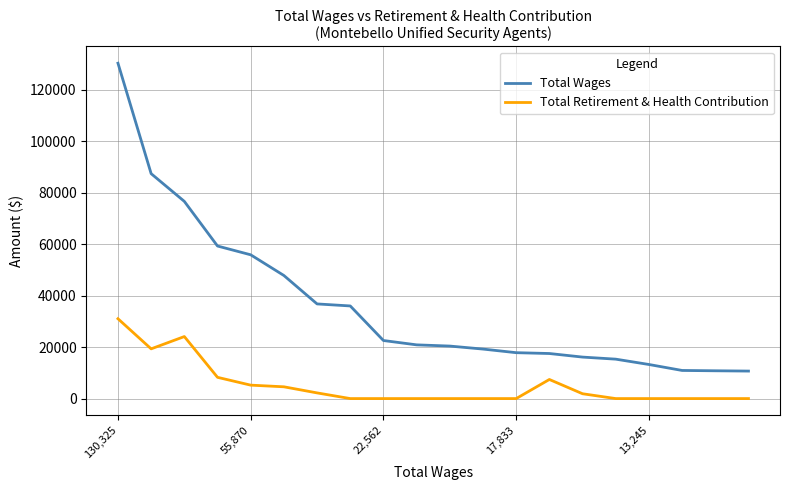

Which series has the largest total across all categories?

Total Wages